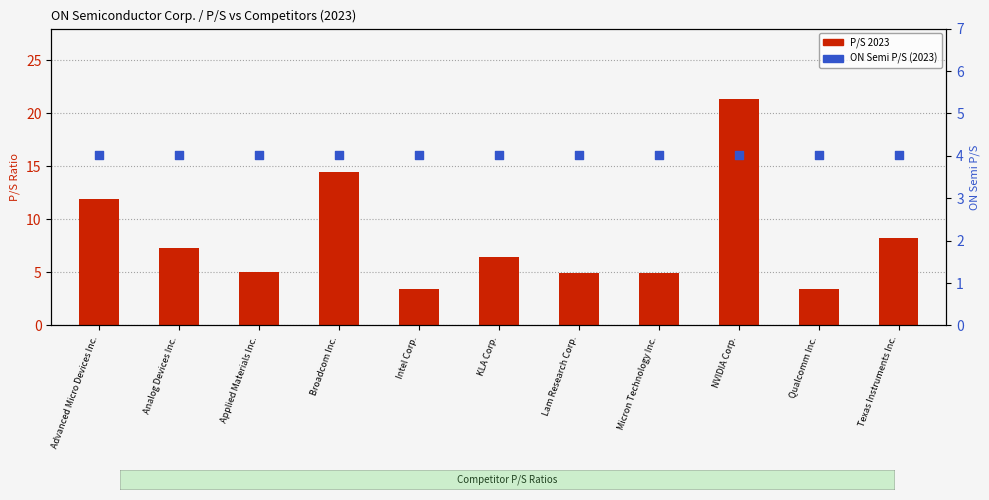

Which series has the widest spread of Y values?

P/S 2023